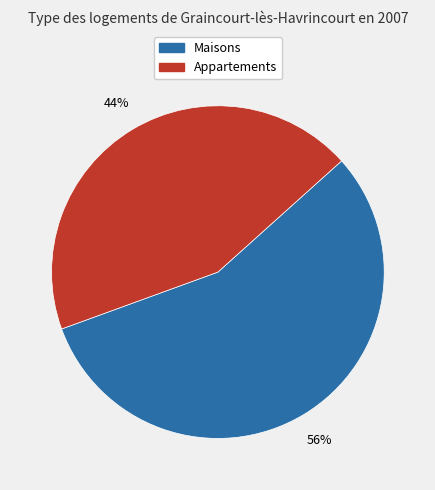

Is there a majority slice in this chart?

Yes